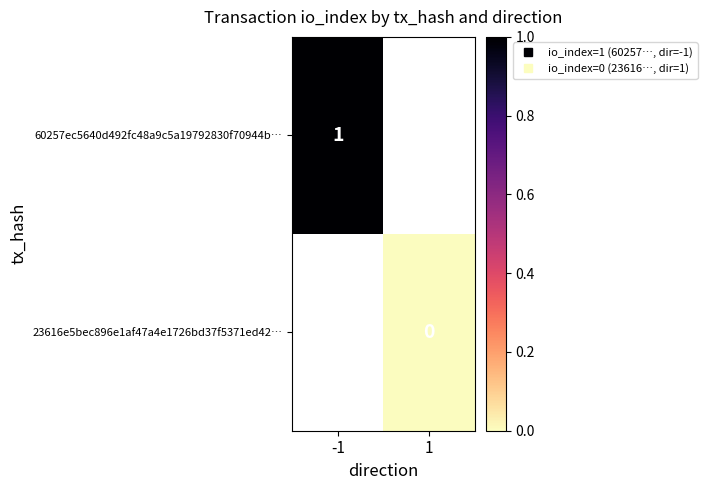

The value of 60257ec5640d492fc48a9c5a19792830f70944b… at -1 is 1.0. True or false?

True